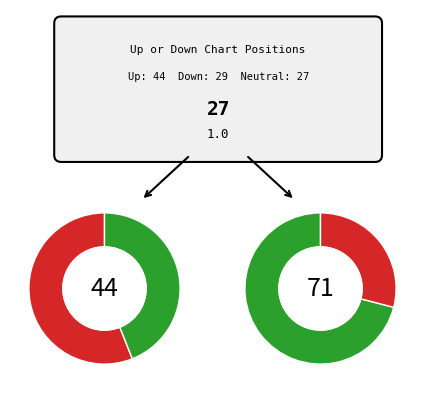

What percentage is the up slice, to the nearest percent?

44%